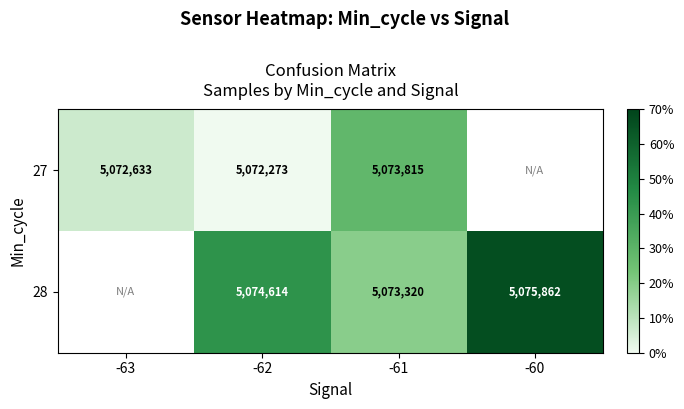

What is the spread (max minus min) of values at -62?

43.4